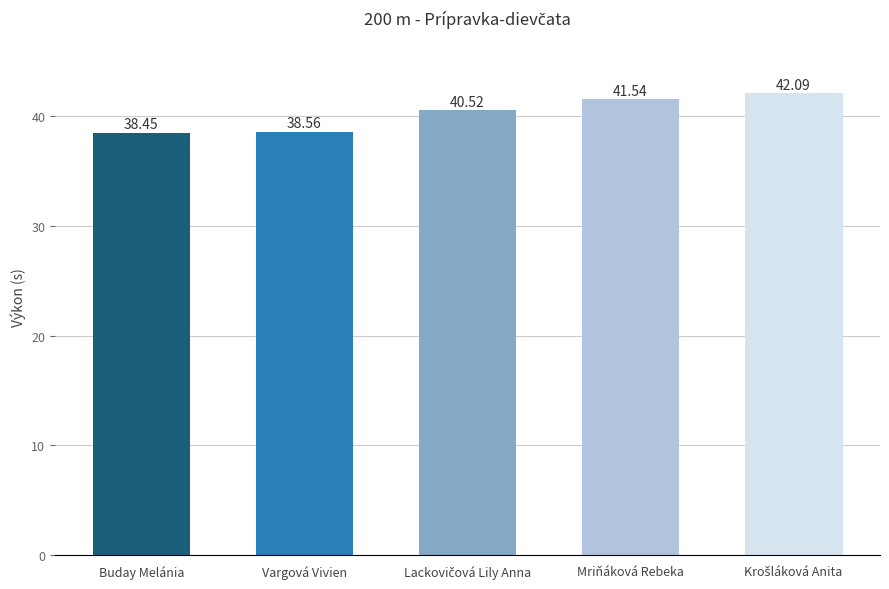

Reading left to right, extract all data points from this chart.

38.5	38.6	40.5	41.5	42.1